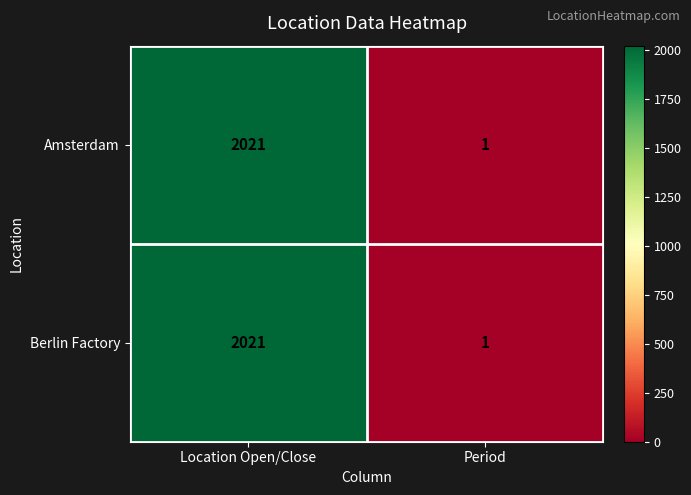

Reading right to left, what are all the values shown in this chart?

Amsterdam: Period=1	Location Open/Close=2021
Berlin Factory: Period=1	Location Open/Close=2021